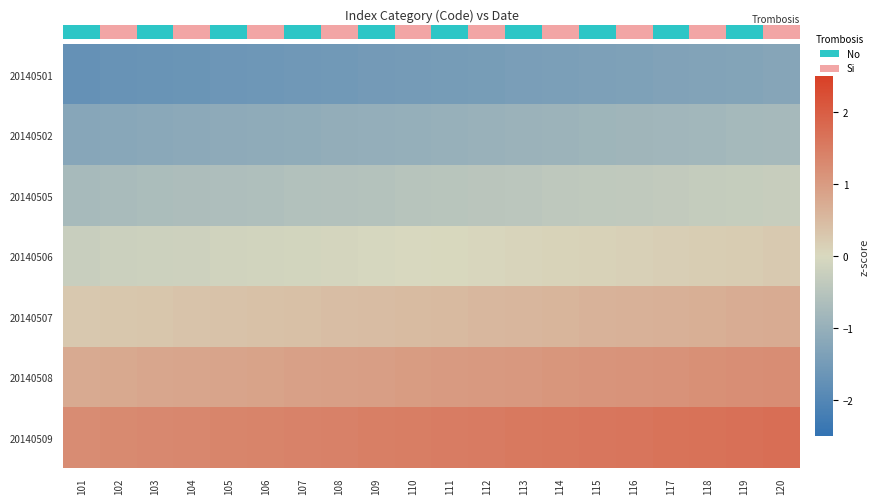

What is the total value across all series at 110?

-0.1